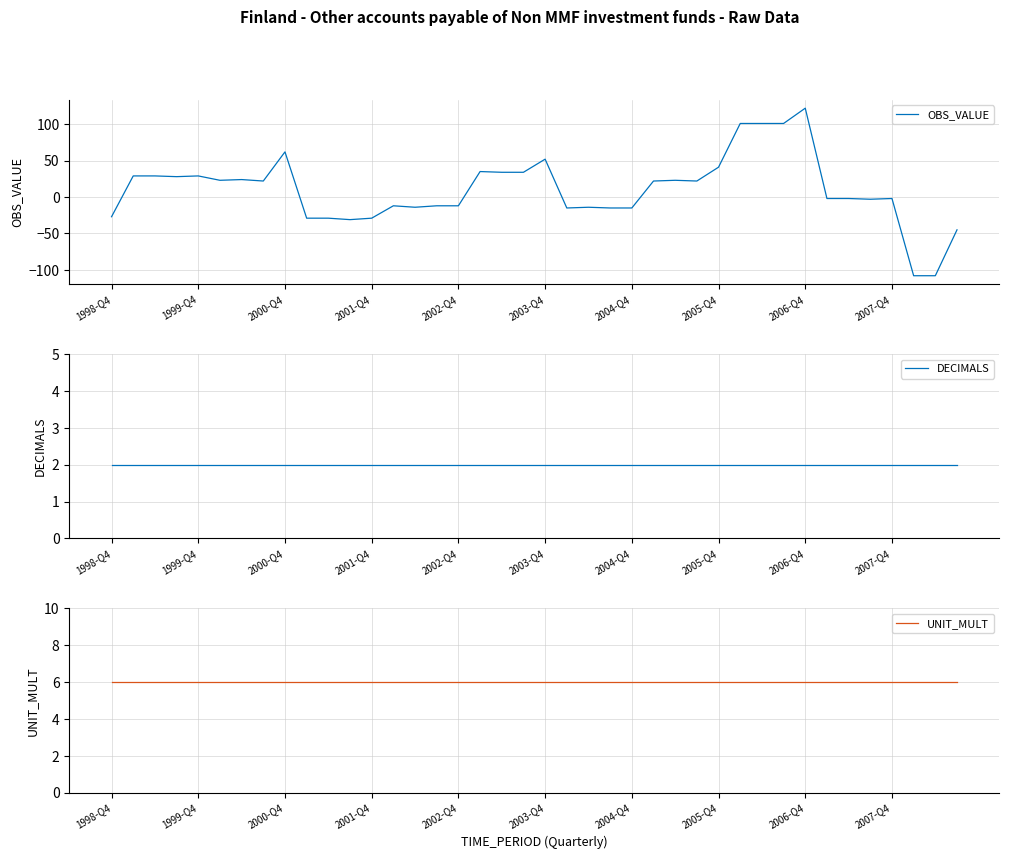

After their last crossing, which series has the higher values: OBS_VALUE or DECIMALS?

DECIMALS